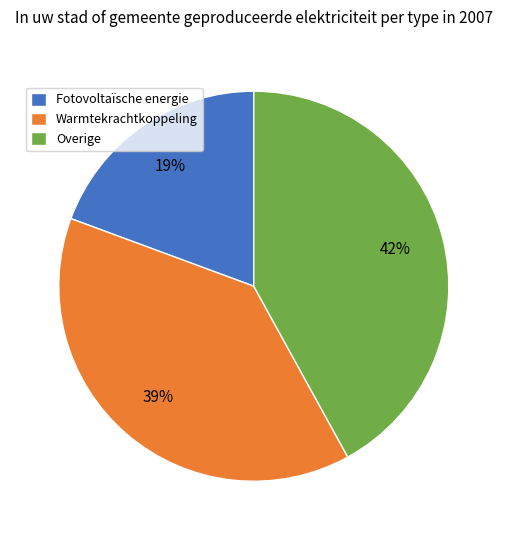

To the nearest percent, what percentage of the pie is Warmtekrachtkoppeling?

39%